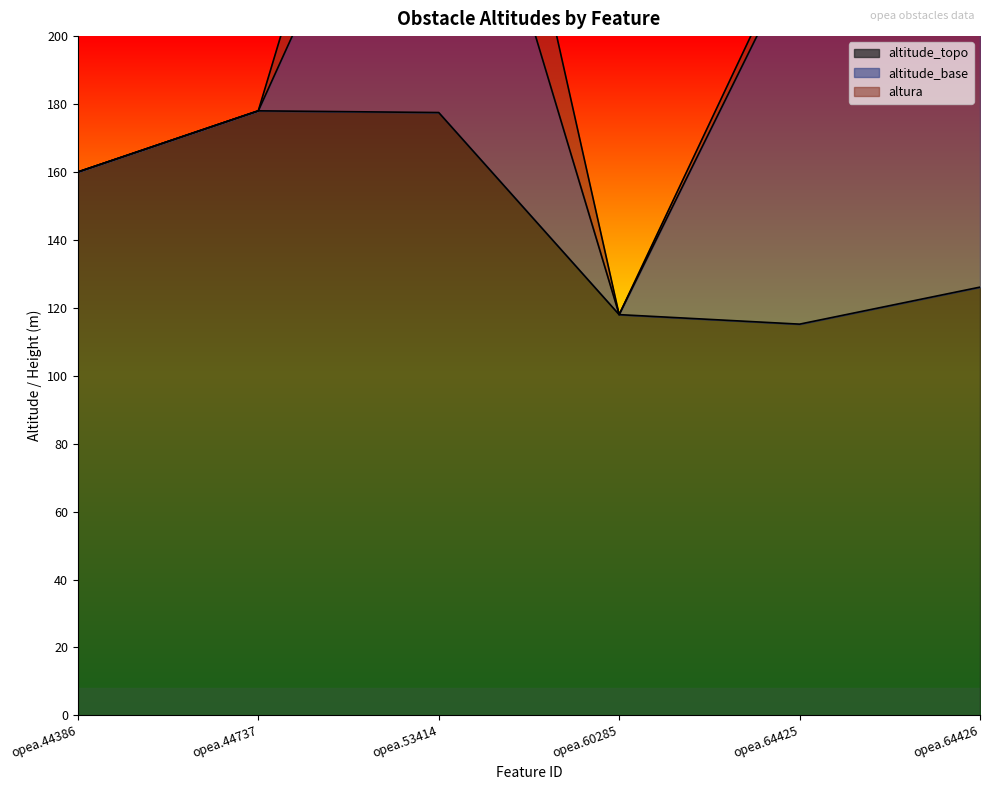

How many interior local valleys does the altitude_topo series have?

1